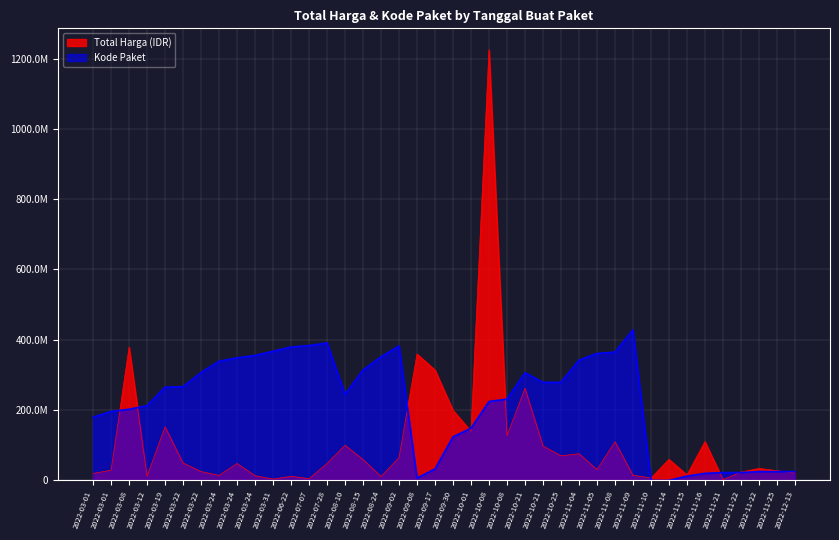

Which label corresponds to the smallest value in the chart?

2022-11-10